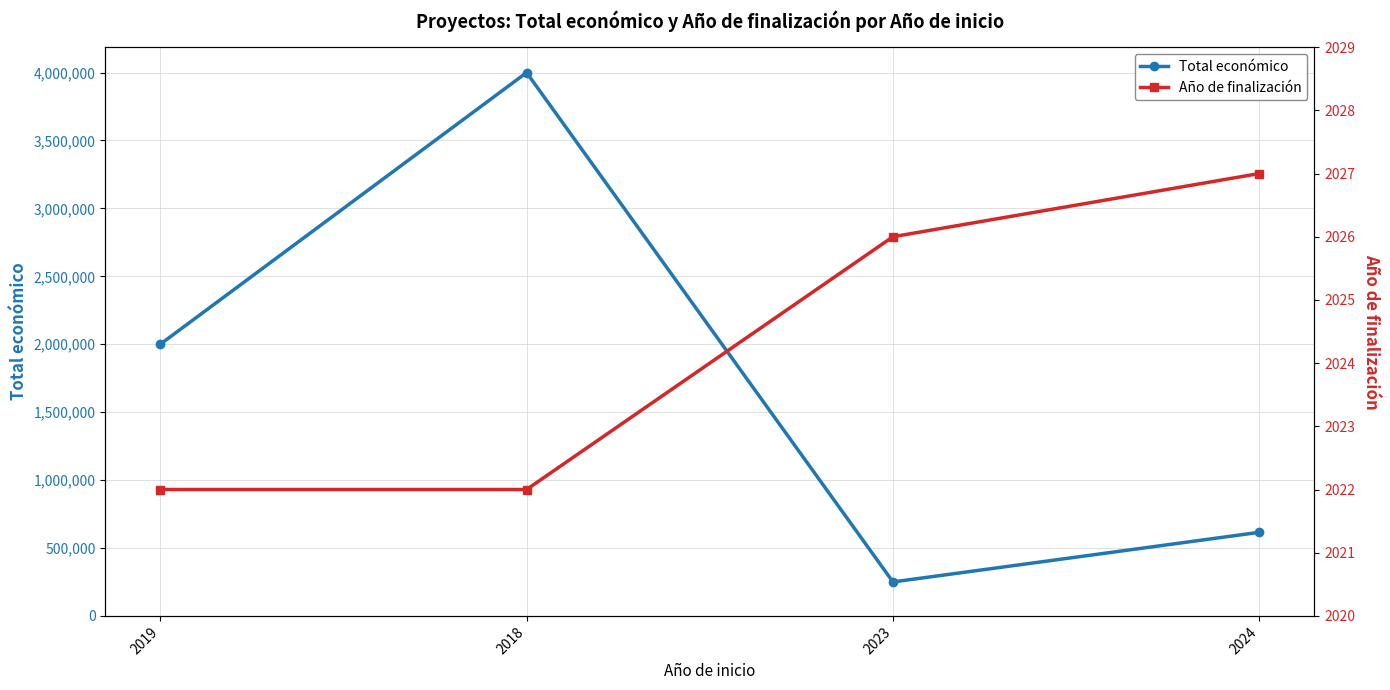

Which has a higher value, 2018 or 2024?

2018